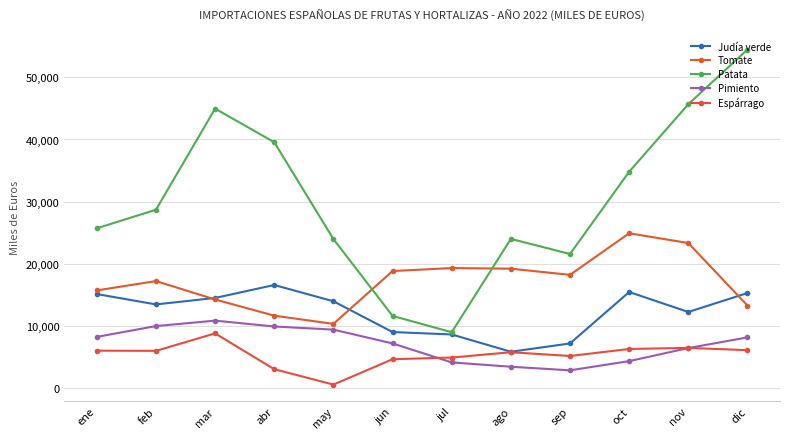

What is the label of the 5th point from the left?

may